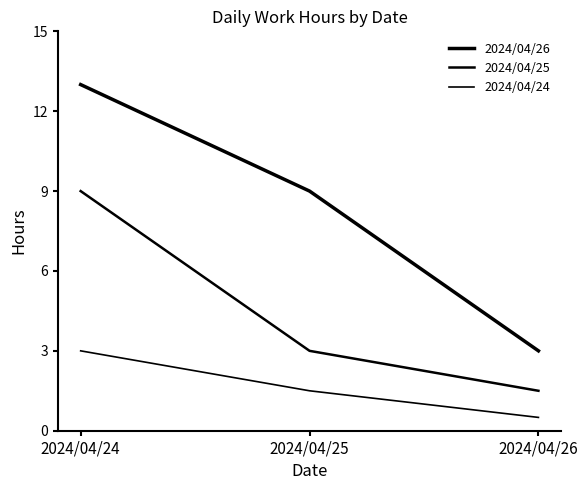

Which category has the lowest value across all series?

2024/04/26